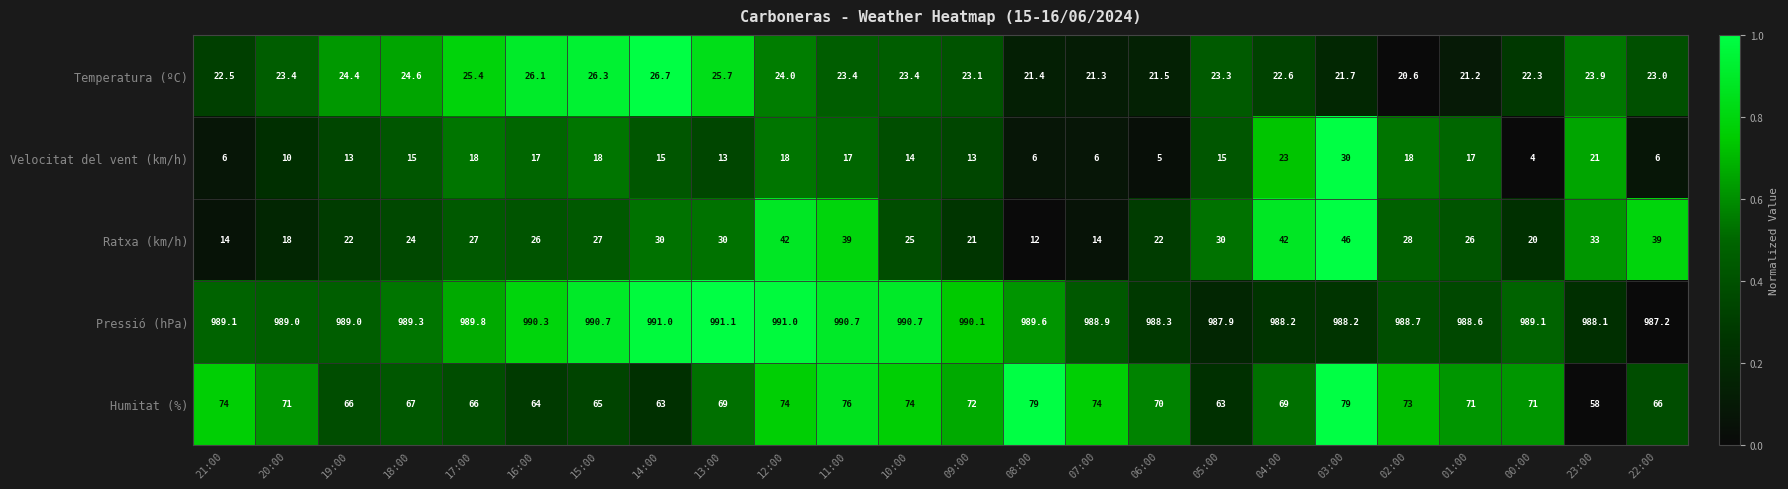

What is the spread (max minus min) of values at 00:00?

985.1